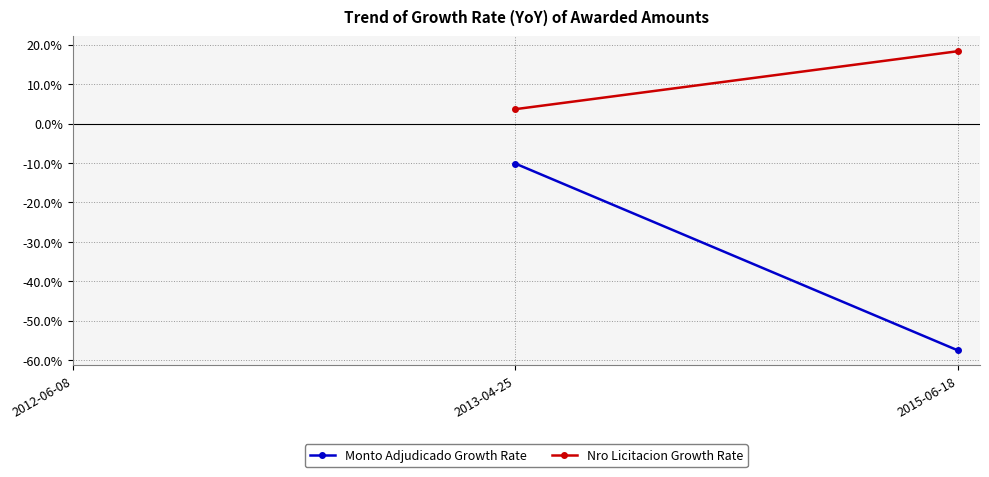

What are all the series names shown in the legend?

Monto Adjudicado Growth Rate, Nro Licitacion Growth Rate